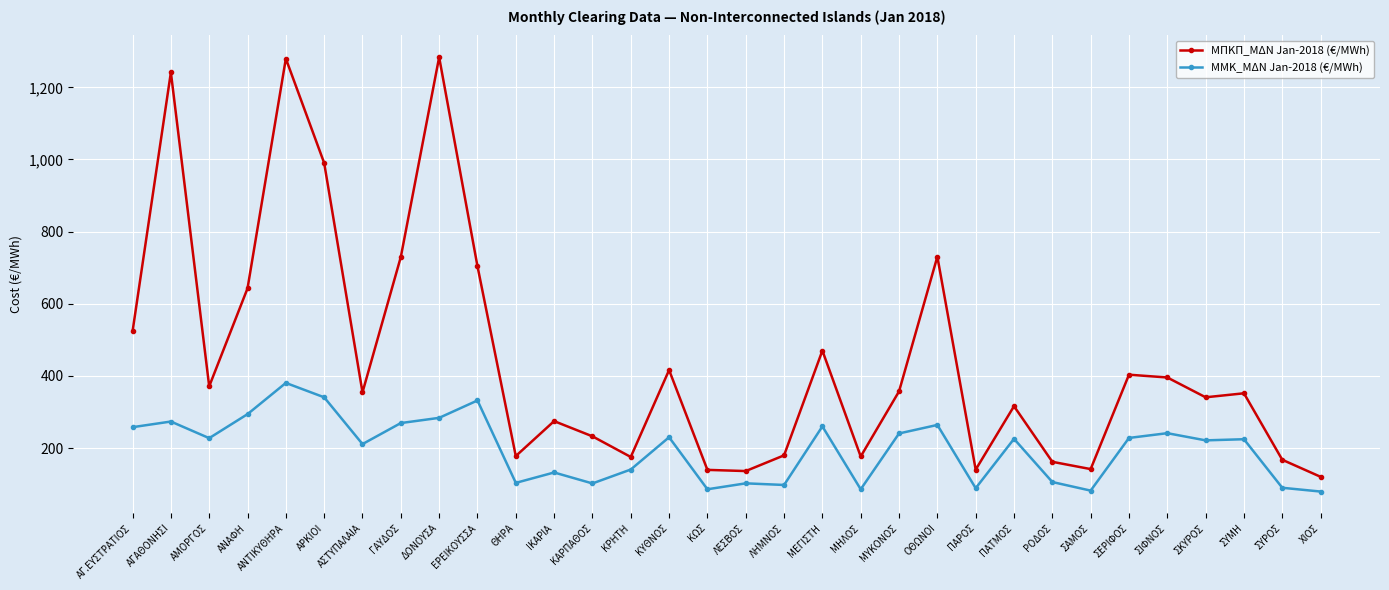

How many lines are shown in the chart?

2